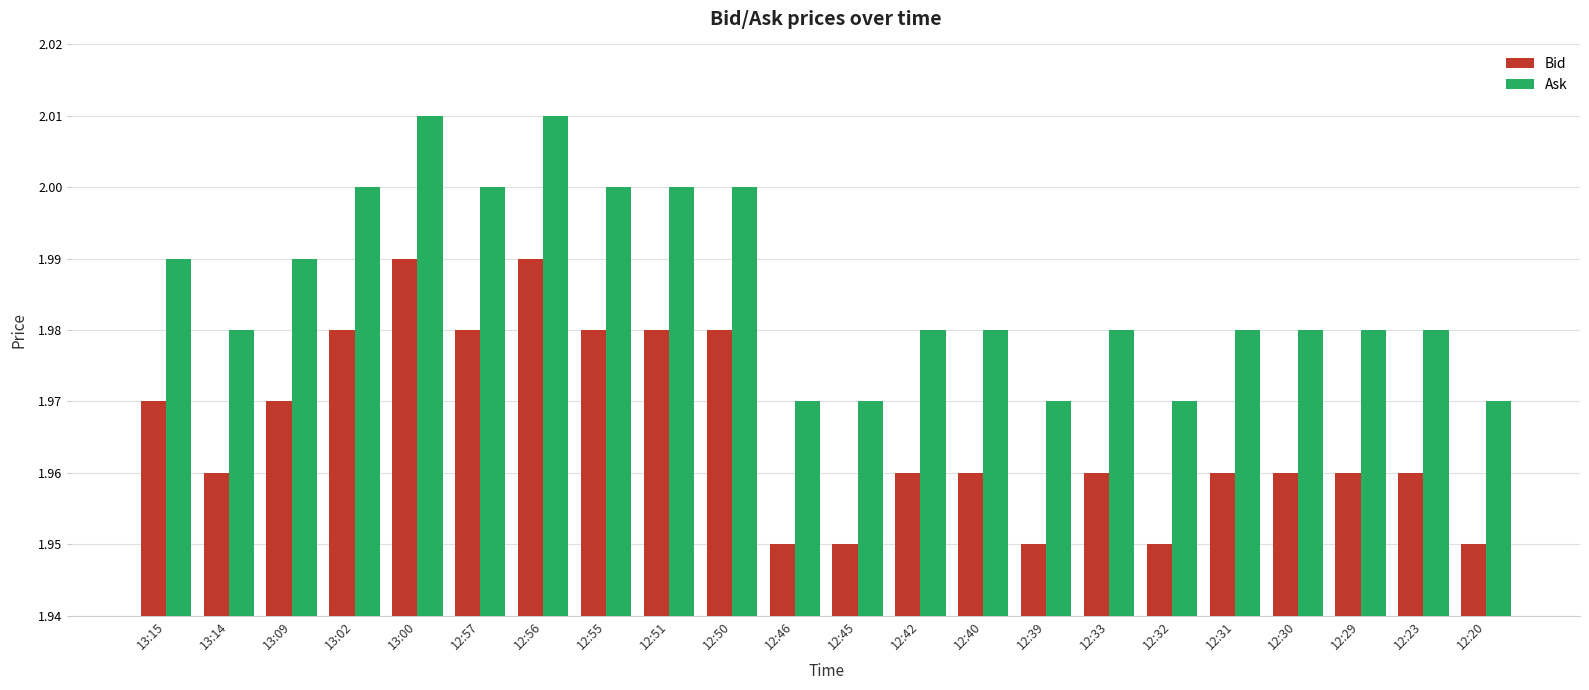

How many groups of bars are there?

22